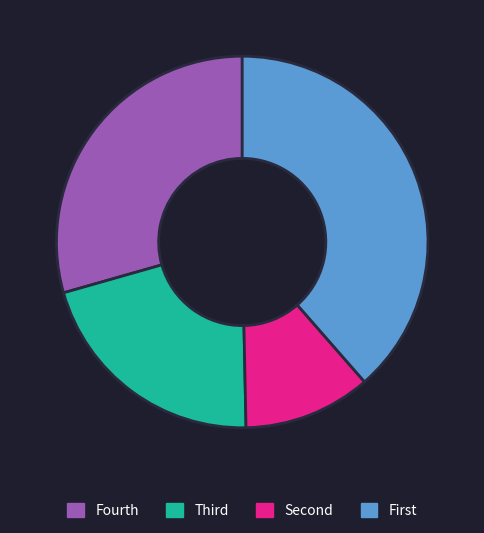

Rank the categories by value from highest to lowest.

First, Fourth, Third, Second